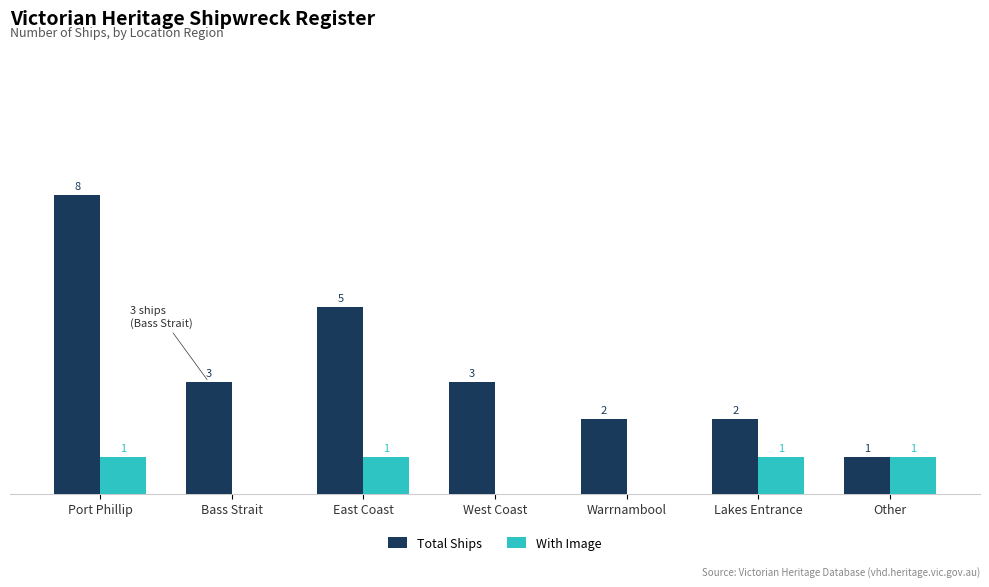

Which series changed the most between East Coast and West Coast?

Total Ships